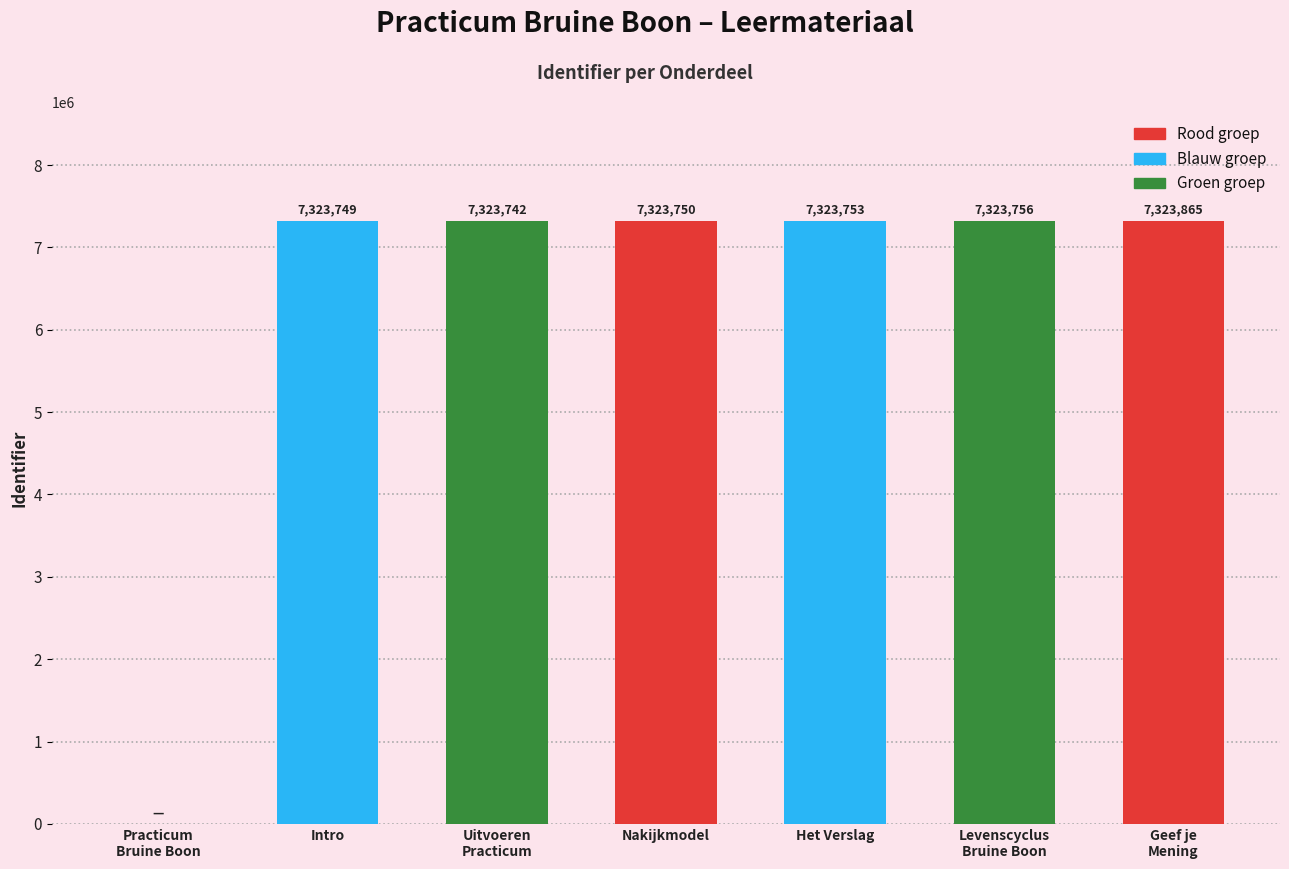

Are the bars horizontal?

No